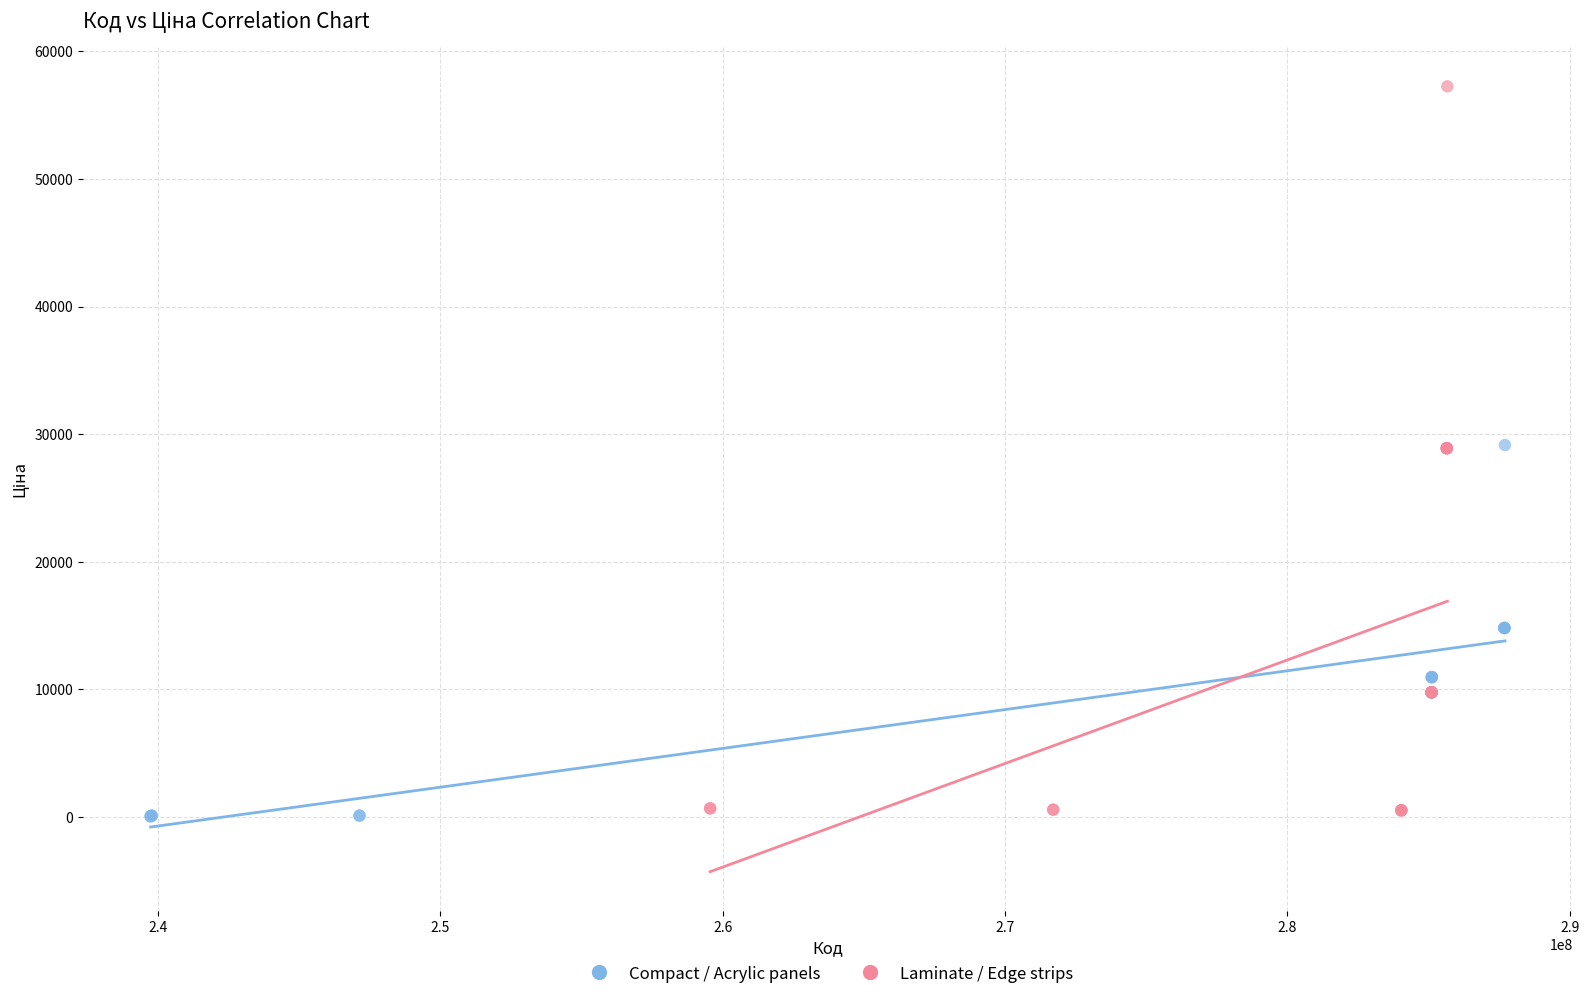

Which series has the widest spread of Y values?

Laminate / Edge strips